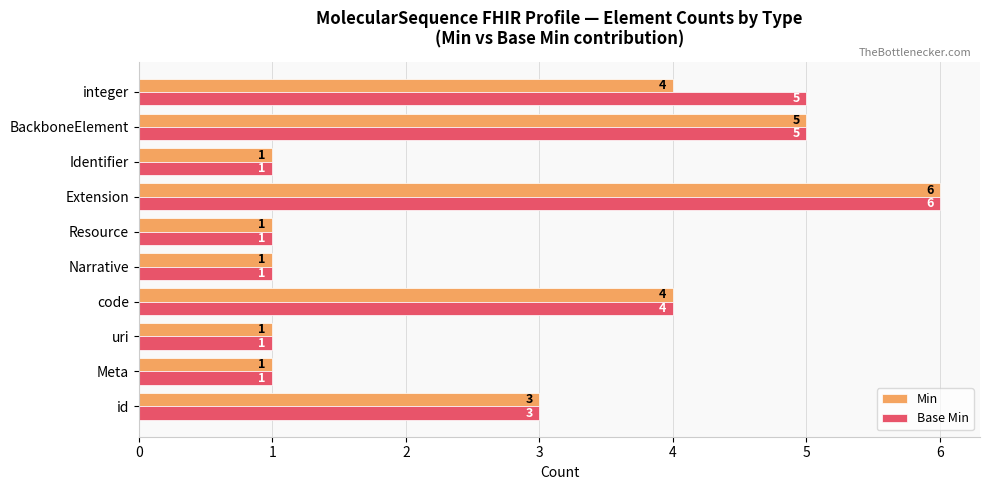

List the series in order of their overall mean, highest first.

Base Min, Min